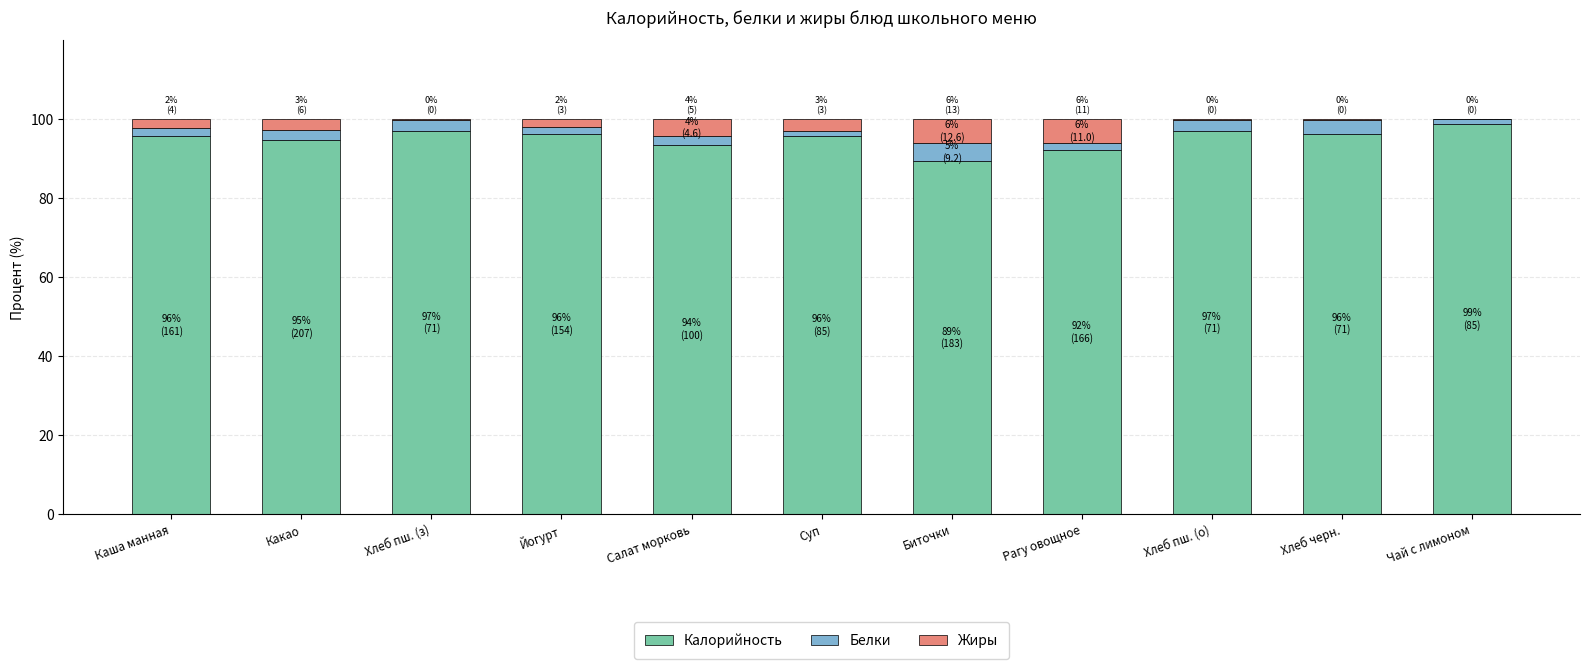

True or false: Калорийность has a value of 97.0 at Хлеб пш. (о).

True